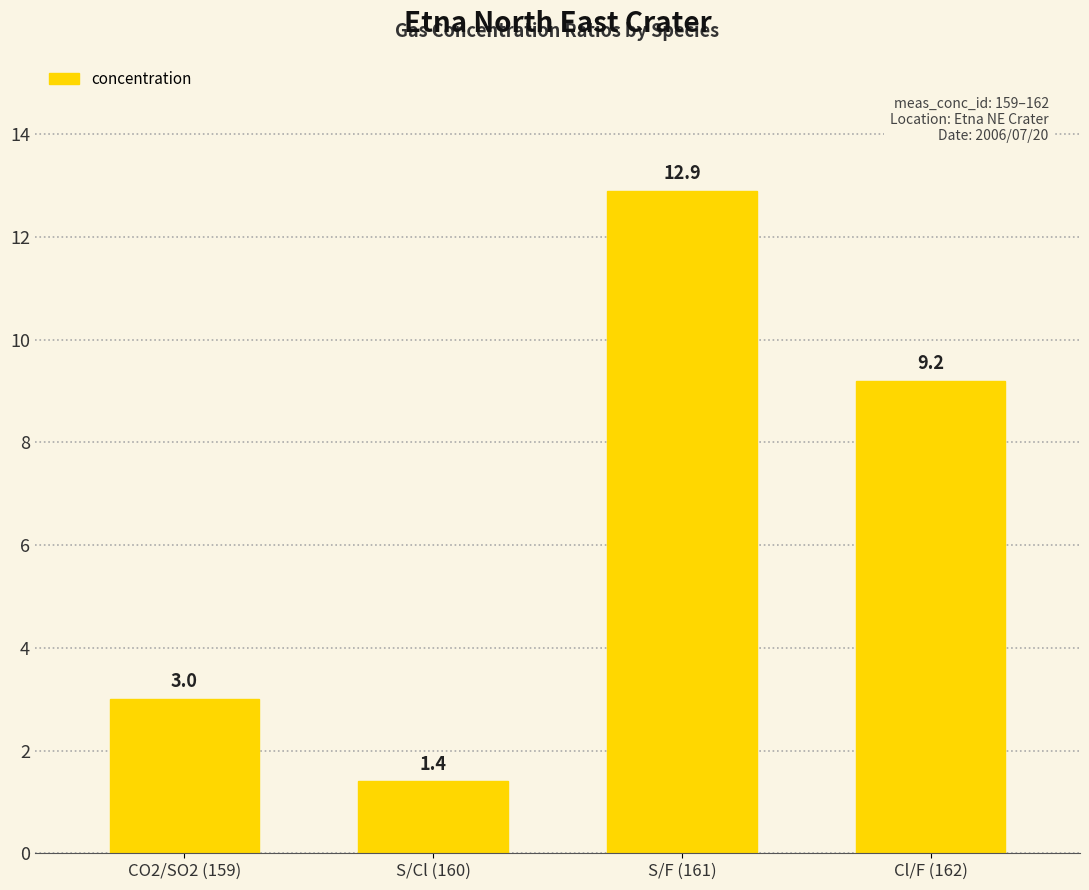

Between Cl/F (162) and S/Cl (160), which is larger?

Cl/F (162)